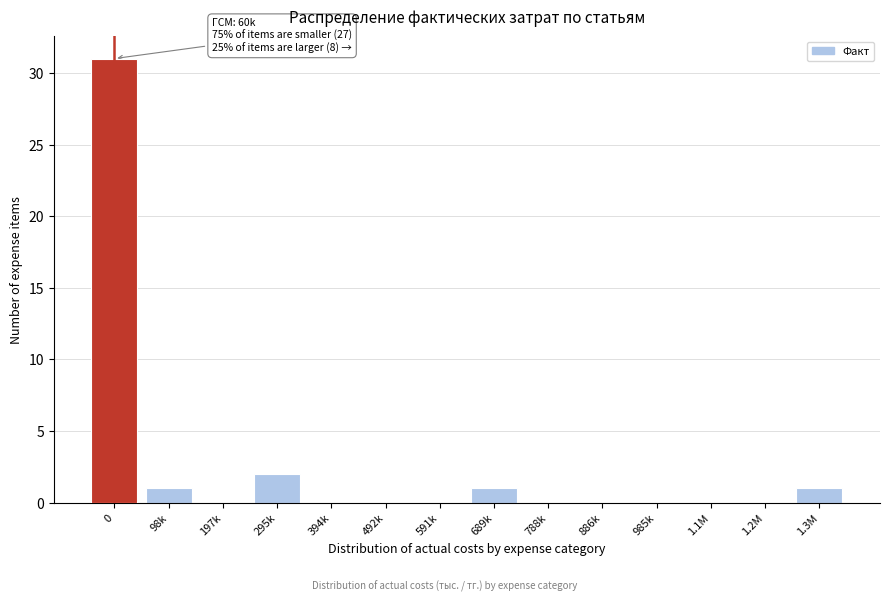

Reading right to left, transcribe all the data shown in this chart.

1.3M=1	1.2M=0	1.1M=0	985k=0	886k=0	788k=0	689k=1	591k=0	492k=0	394k=0	295k=2	197k=0	98k=1	0=31